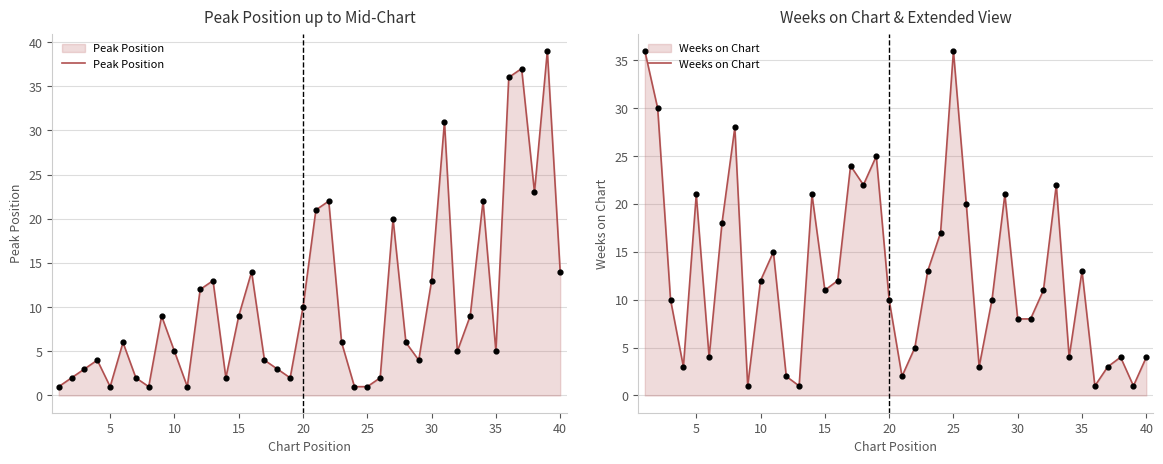

Is the value of Weeks on Chart at 15 greater than the value of Peak Position at 40?

No